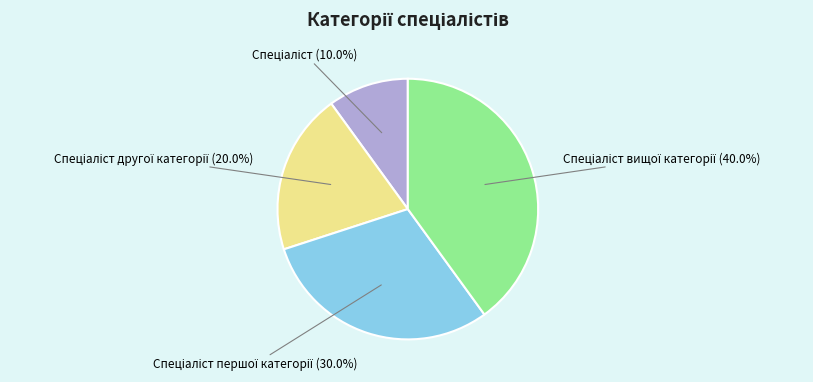

Is there a majority slice in this chart?

No